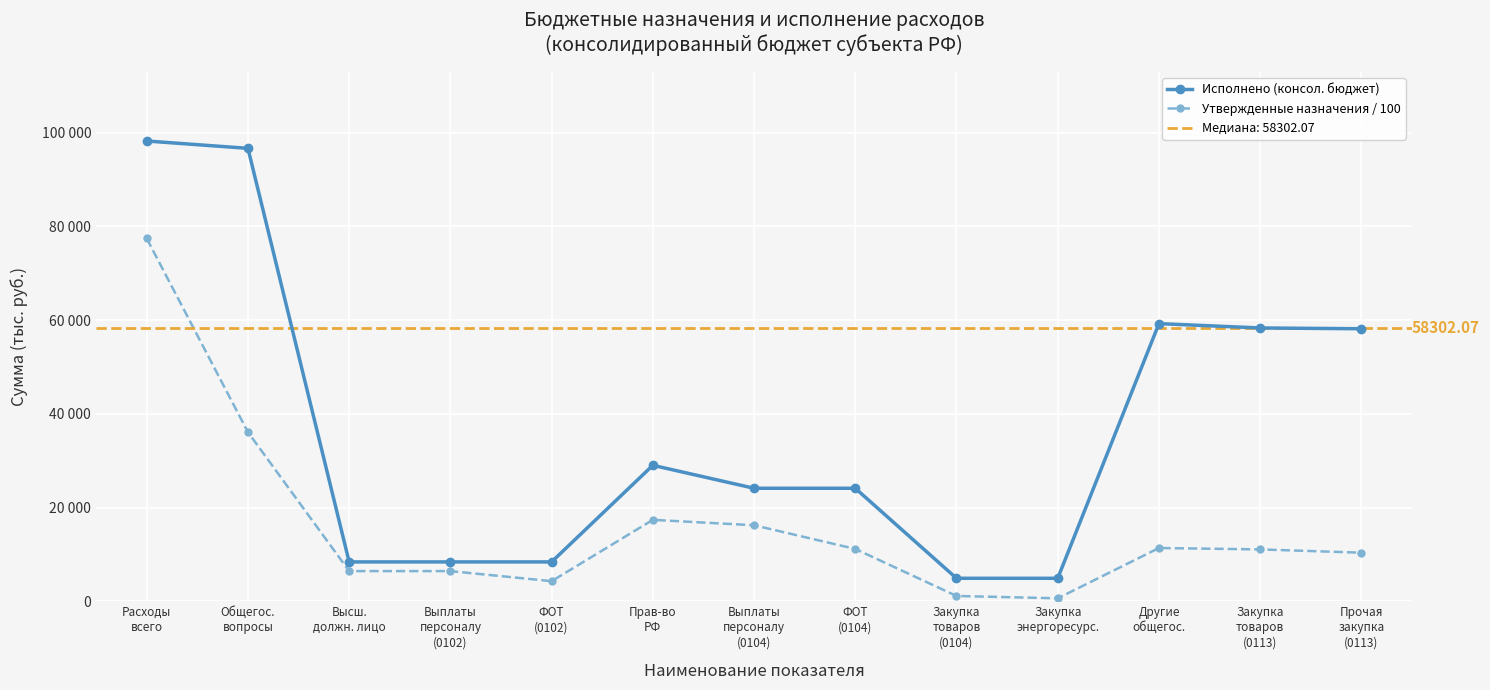

What is the approximate value of Утвержденные назначения / 100 at ФОТ
(0104)?

11159.7